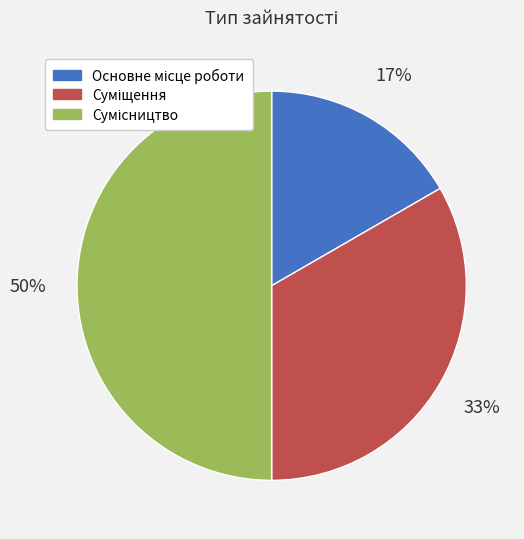

To the nearest percent, what is the average slice percentage?

33%